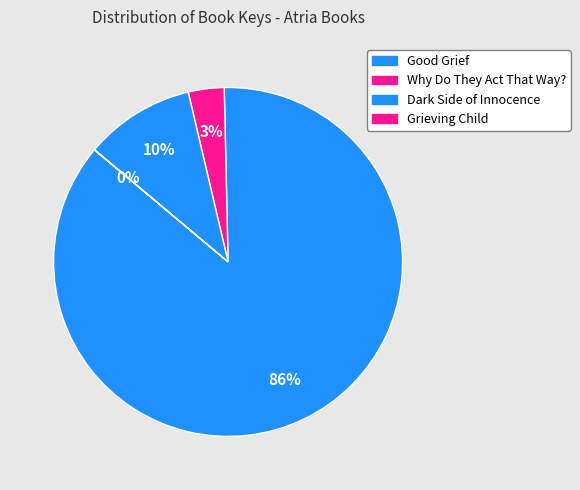

True or false: Why Do They Act That Way? accounts for 12% of the total.

False